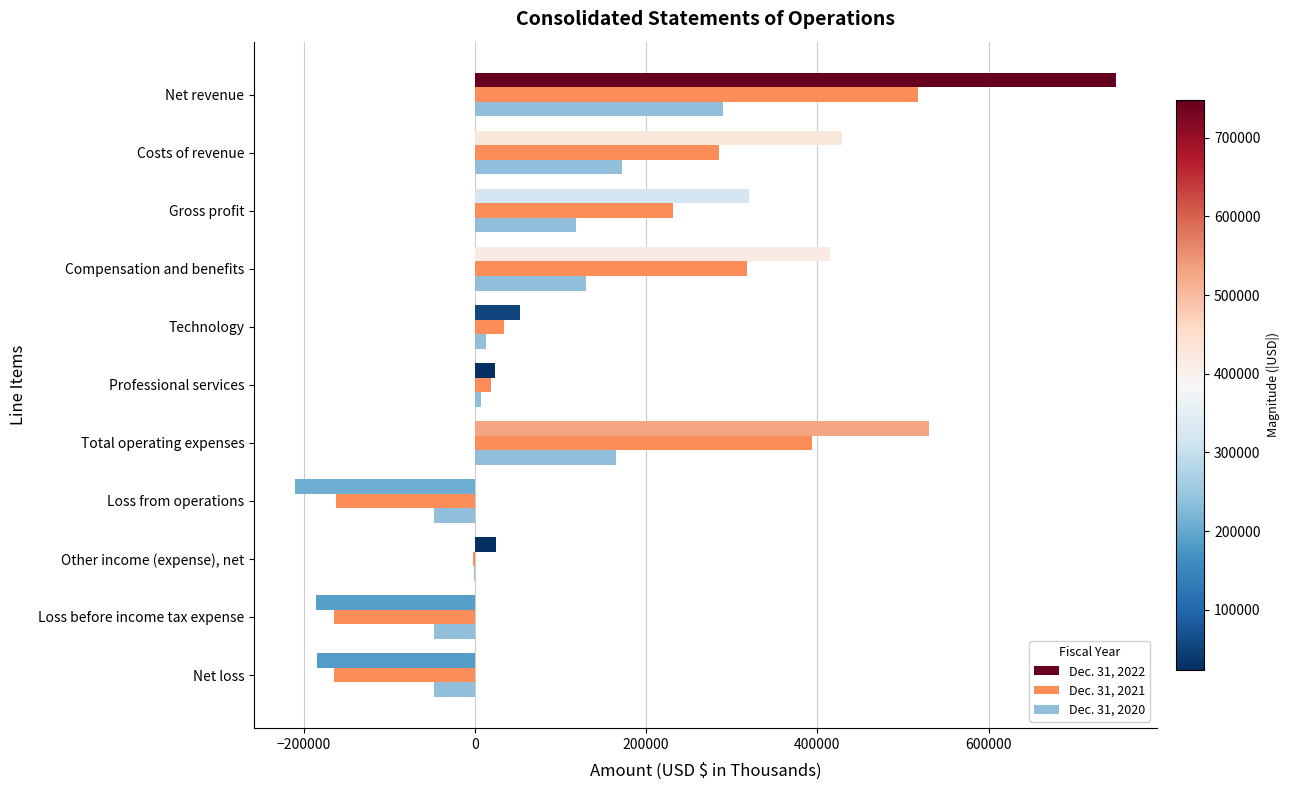

What are all the series names shown in the legend?

Dec. 31, 2022, Dec. 31, 2021, Dec. 31, 2020